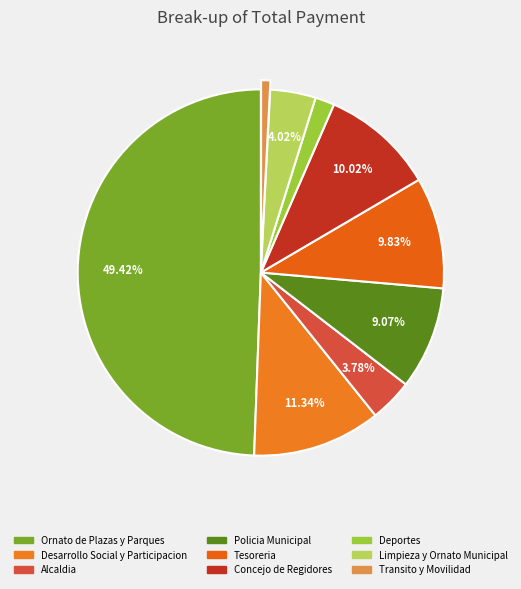

Count the number of slices in the pie.

9